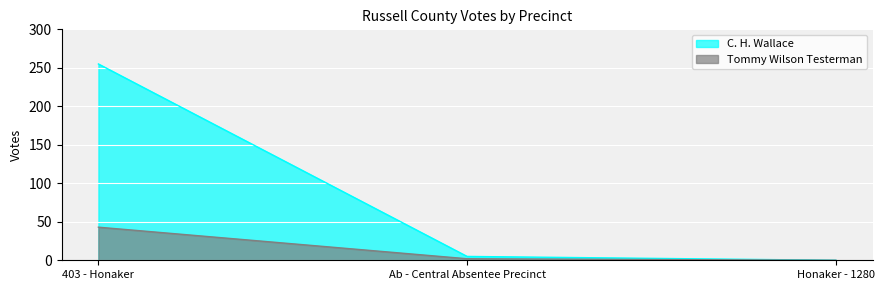

The value of C. H. Wallace at Ab - Central Absentee Precinct is 5. True or false?

True